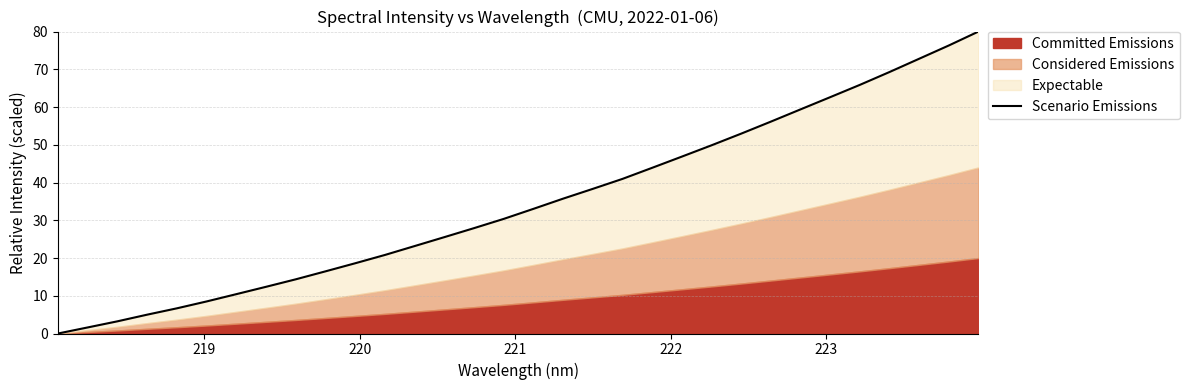

True or false: there are more than 2 points higher than both neighbors.

False